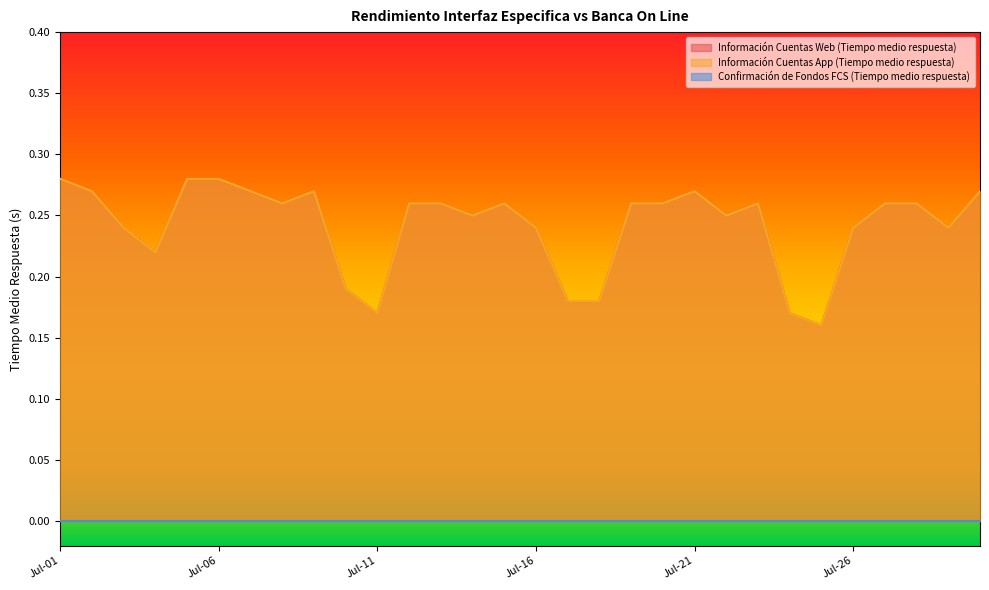

Does the chart display data point markers on the line(s)?

No